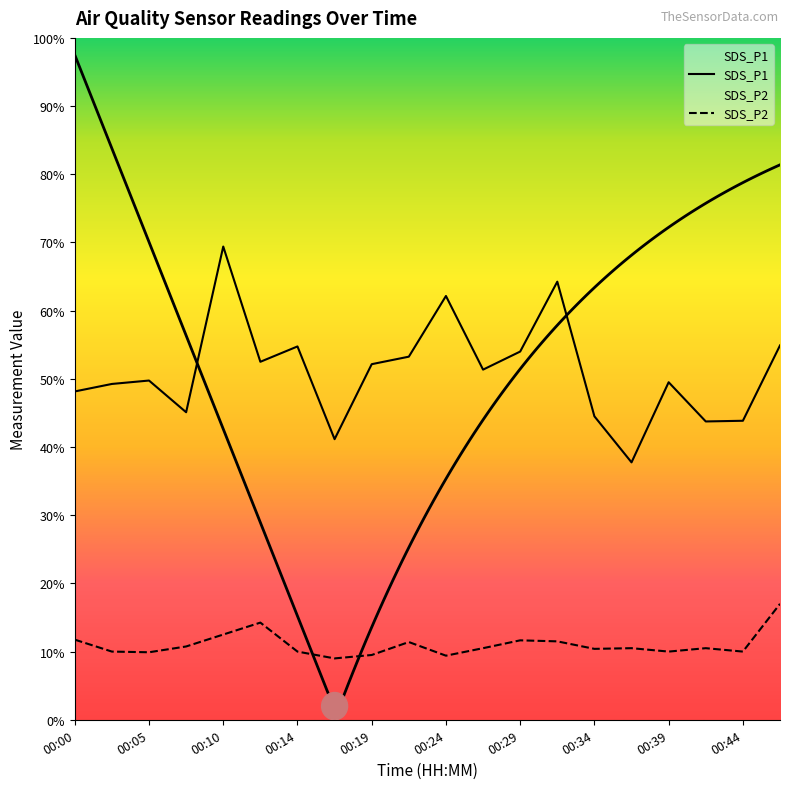

Which label corresponds to the smallest value in the chart?

00:17